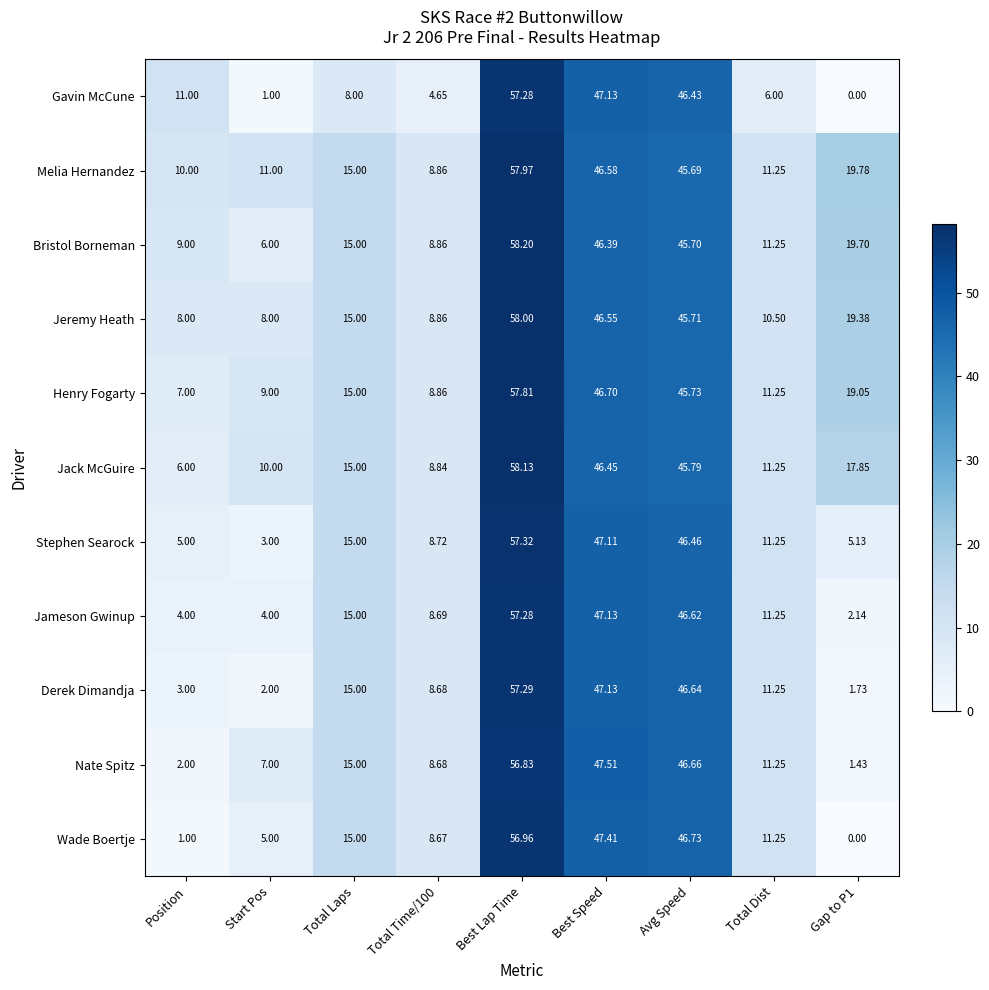

How many data points does each series have?

9